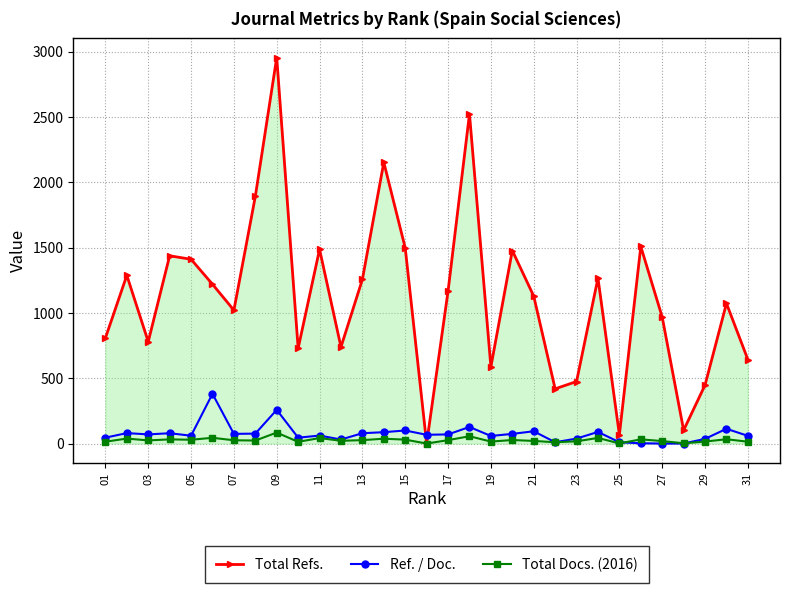

Which series has the largest range (max minus min)?

Total Refs.